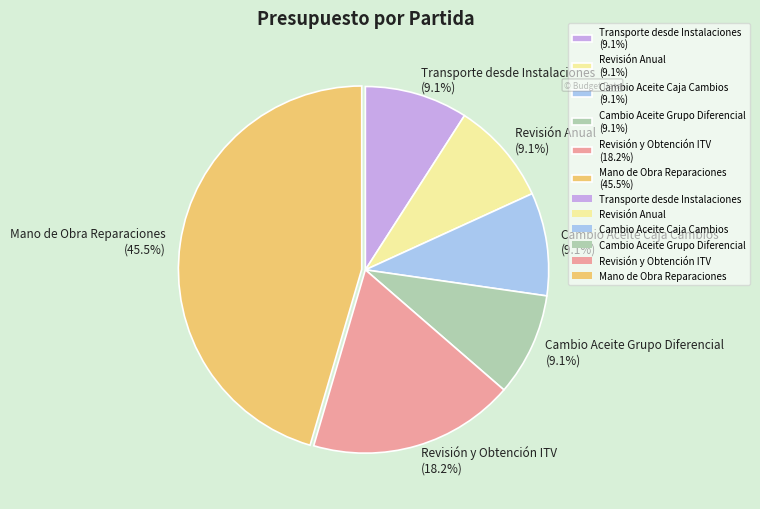

To the nearest percent, what is the difference between the largest and smallest slice percentages?

36%